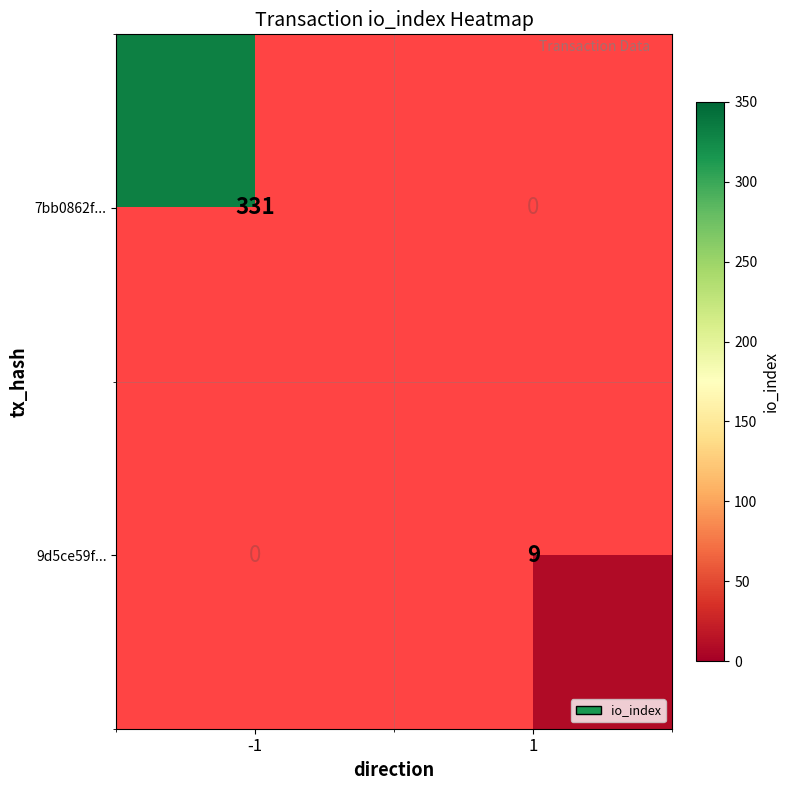

True or false: 7bb0862f... has a value of 564 at -1.

False